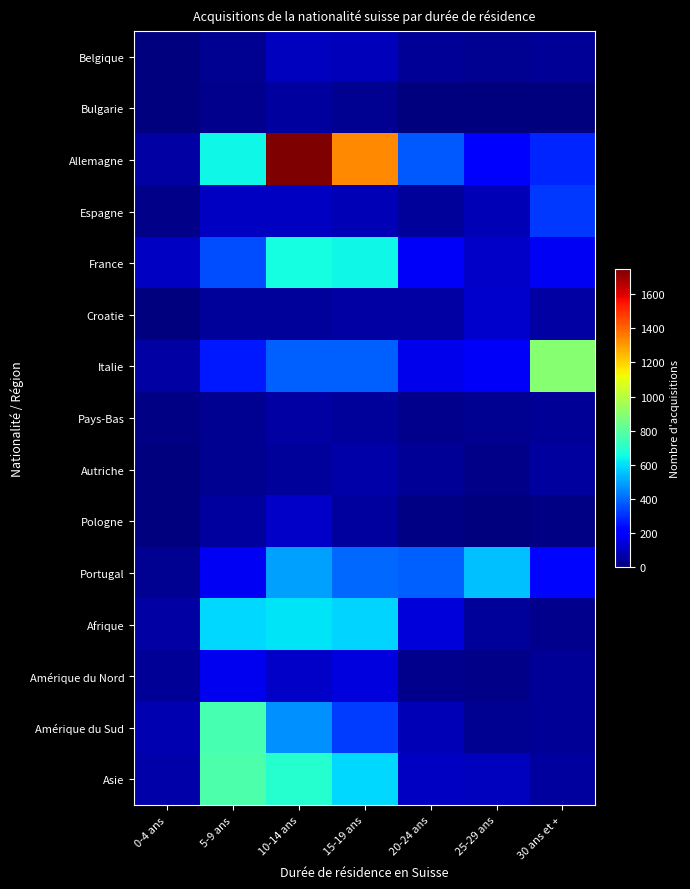

Reading left to right, list all the values displayed in this chart.

Belgique: 0-4 ans=2	5-9 ans=30	10-14 ans=99	15-19 ans=94	20-24 ans=36	25-29 ans=31	30 ans et +=40
Bulgarie: 0-4 ans=0	5-9 ans=27	10-14 ans=50	15-19 ans=29	20-24 ans=4	25-29 ans=1	30 ans et +=1
Allemagne: 0-4 ans=59	5-9 ans=644	10-14 ans=1747	15-19 ans=1334	20-24 ans=375	25-29 ans=208	30 ans et +=283
Espagne: 0-4 ans=20	5-9 ans=108	10-14 ans=106	15-19 ans=88	20-24 ans=43	25-29 ans=84	30 ans et +=316
France: 0-4 ans=107	5-9 ans=350	10-14 ans=660	15-19 ans=646	20-24 ans=188	25-29 ans=113	30 ans et +=180
Croatie: 0-4 ans=0	5-9 ans=45	10-14 ans=44	15-19 ans=56	20-24 ans=61	25-29 ans=120	30 ans et +=55
Italie: 0-4 ans=56	5-9 ans=261	10-14 ans=383	15-19 ans=385	20-24 ans=164	25-29 ans=187	30 ans et +=898
Pays-Bas: 0-4 ans=8	5-9 ans=28	10-14 ans=61	15-19 ans=44	20-24 ans=21	25-29 ans=33	30 ans et +=37
Autriche: 0-4 ans=3	5-9 ans=29	10-14 ans=42	15-19 ans=62	20-24 ans=37	25-29 ans=17	30 ans et +=49
Pologne: 0-4 ans=2	5-9 ans=50	10-14 ans=110	15-19 ans=54	20-24 ans=9	25-29 ans=3	30 ans et +=13
Portugal: 0-4 ans=30	5-9 ans=178	10-14 ans=495	15-19 ans=401	20-24 ans=388	25-29 ans=546	30 ans et +=226
Afrique: 0-4 ans=61	5-9 ans=591	10-14 ans=608	15-19 ans=581	20-24 ans=139	25-29 ans=41	30 ans et +=26
Amérique du Nord: 0-4 ans=39	5-9 ans=177	10-14 ans=114	15-19 ans=144	20-24 ans=26	25-29 ans=16	30 ans et +=38
Amérique du Sud: 0-4 ans=77	5-9 ans=759	10-14 ans=469	15-19 ans=327	20-24 ans=84	25-29 ans=30	30 ans et +=36
Asie: 0-4 ans=63	5-9 ans=777	10-14 ans=694	15-19 ans=592	20-24 ans=108	25-29 ans=101	30 ans et +=49